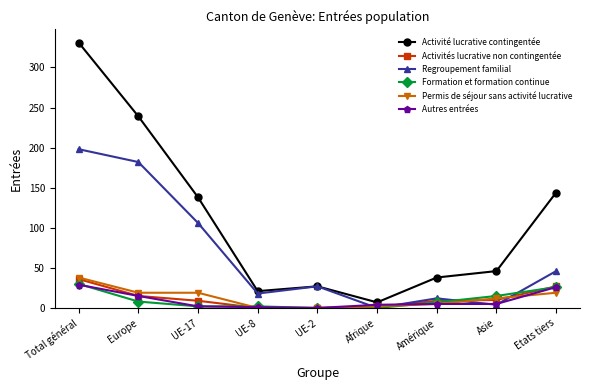

How many distinct data groups are displayed?

6